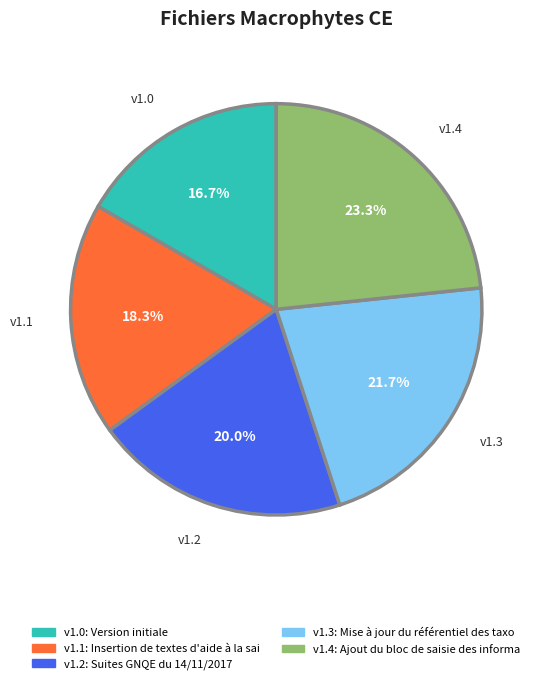

Does any single category account for the majority?

No